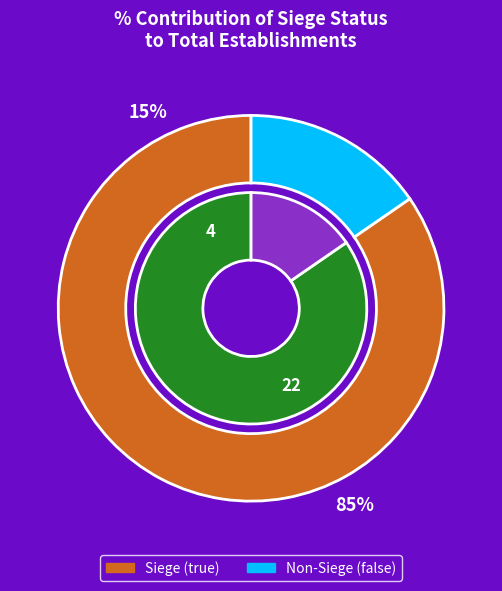

Count the number of slices in the pie.

2